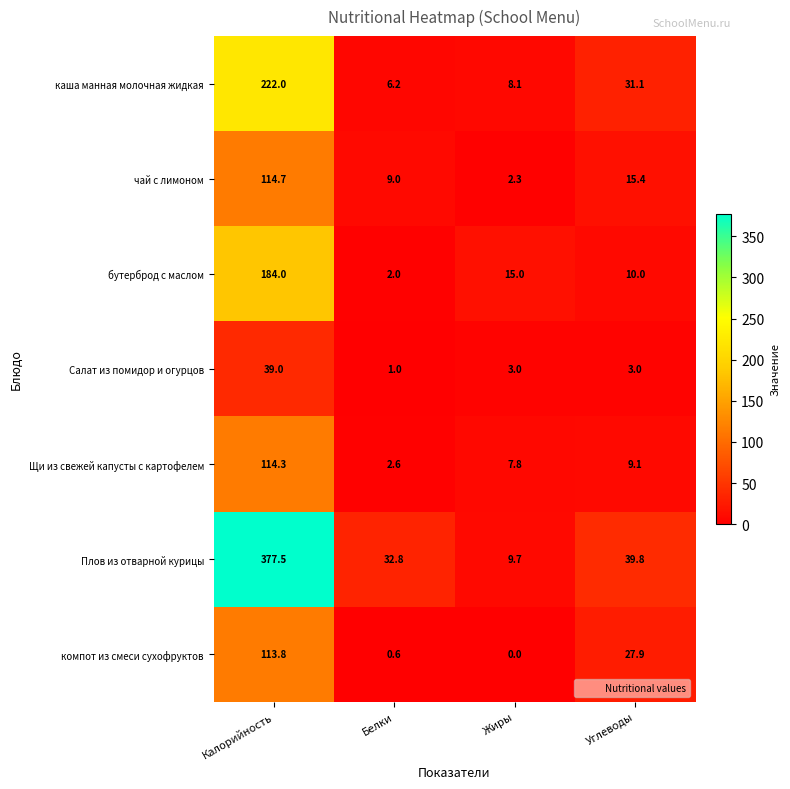

At which label is бутерброд с маслом closest to 93?

Жиры